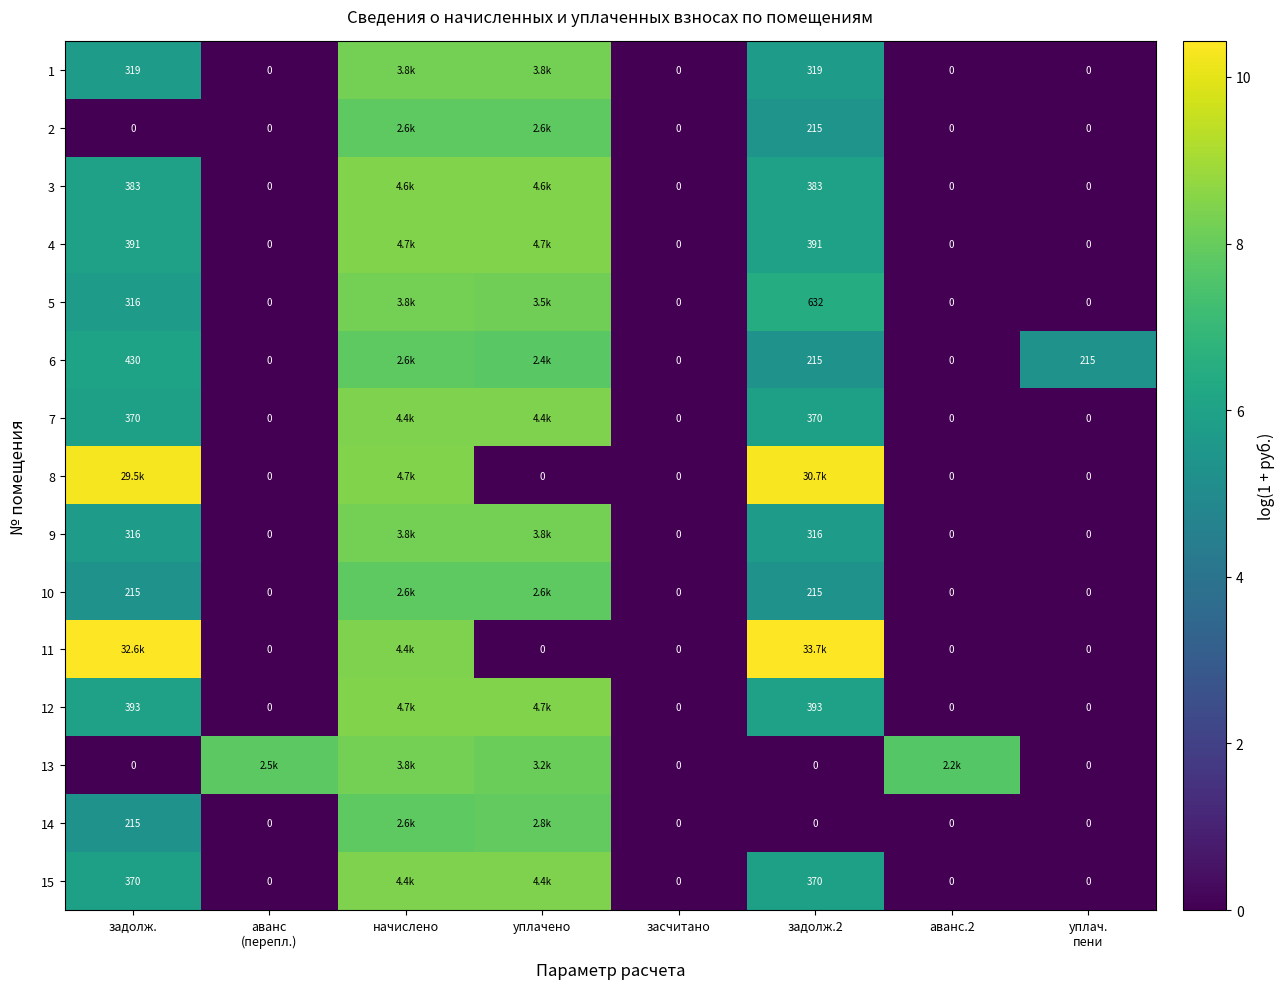

At which category is the sum across all series the highest?

начислено